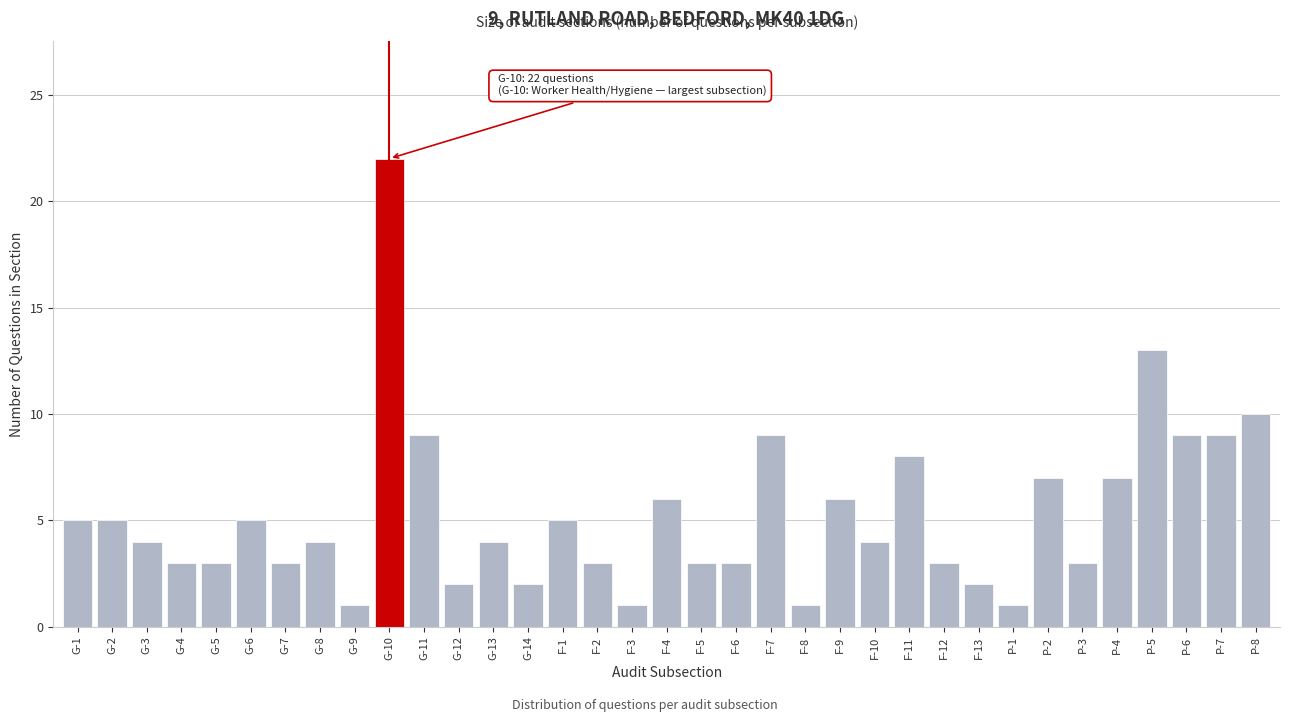

What is the sum of all values?

185